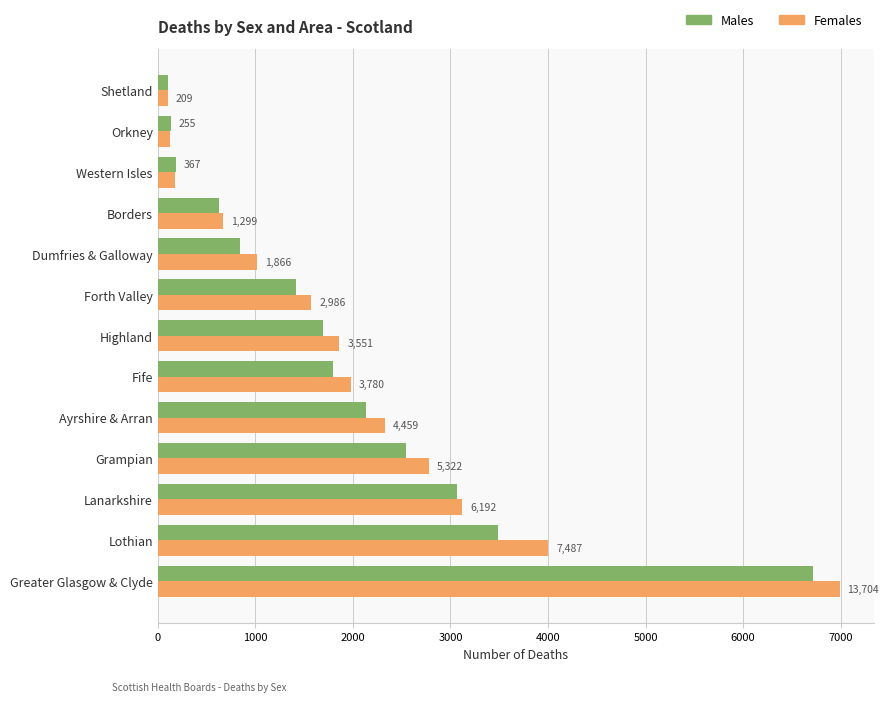

What are all the series names shown in the legend?

Males, Females